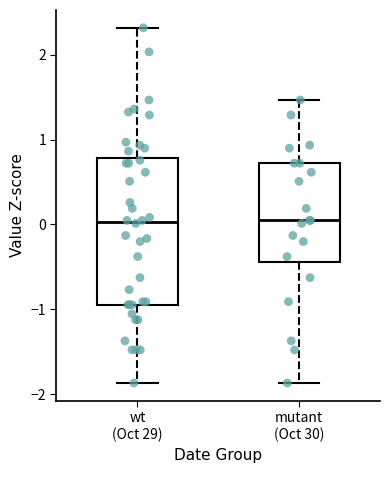

Reading left to right, transcribe this box plot: for each box, give where its median line is, the range the box spans, and where its two whiskers end, as read against the y-axis. The values are not printed on the chart, so give them approximately, as read against the axis.

wt (Oct 29): median 0.0, box -0.9 to 0.8, whiskers -1.9 to 2.3
mutant (Oct 30): median 0.0, box -0.4 to 0.7, whiskers -1.9 to 1.5